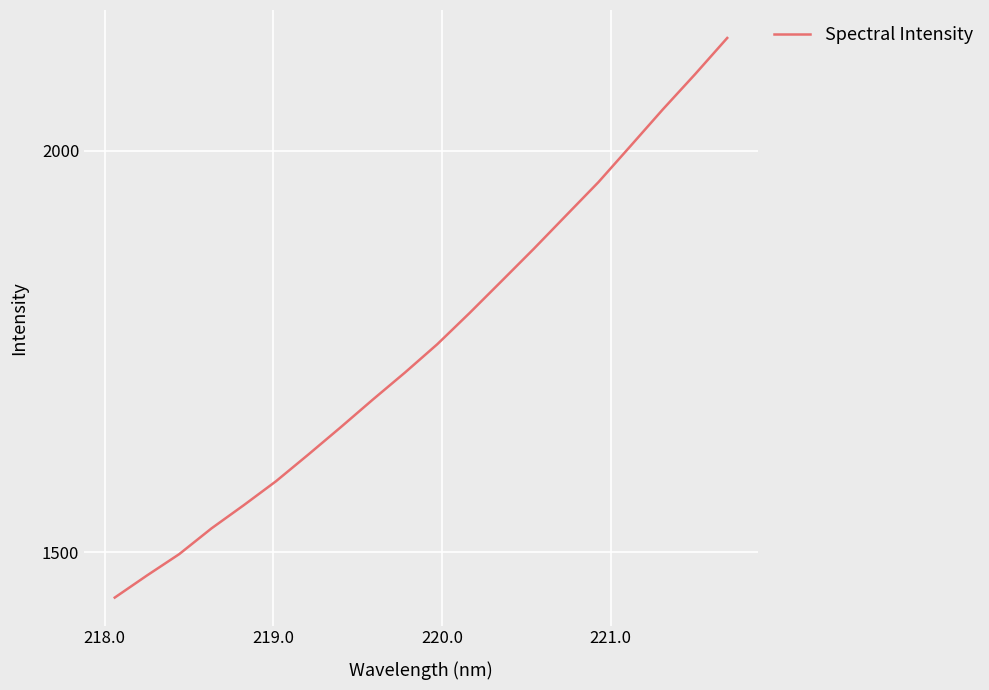

Reading left to right, what are all the values shown in this chart?

1443.5	1471.1	1497.6	1529.7	1558.5	1588.4	1621.5	1655.4	1690.0	1723.7	1758.9	1797.7	1837.7	1877.9	1919.3	1960.7	2005.8	2051.3	2095.0	2140.2